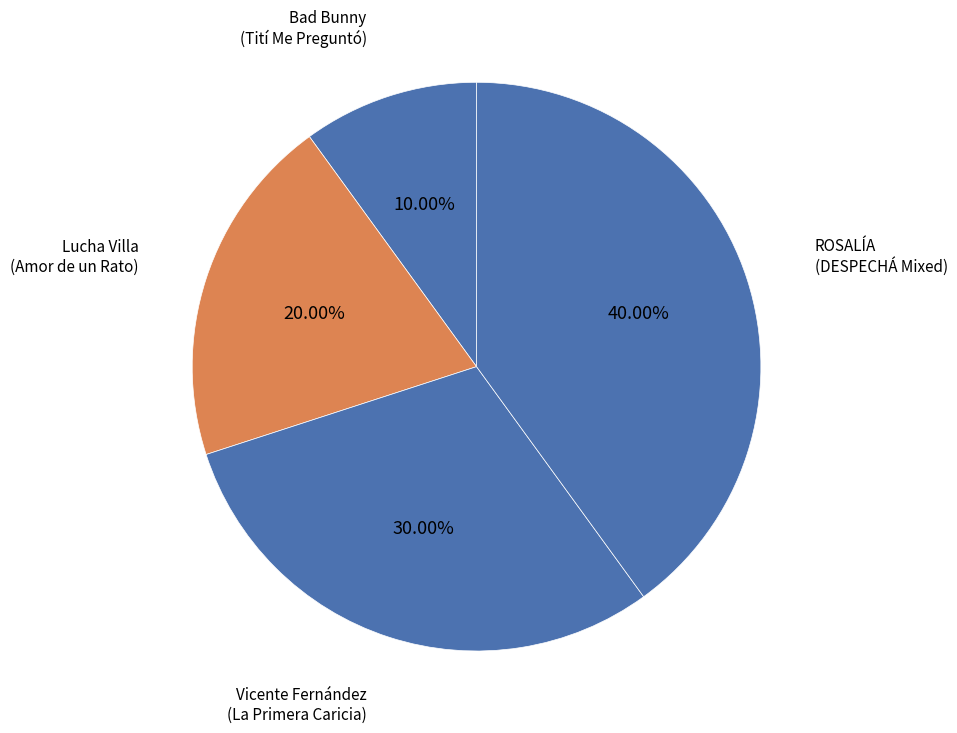

Is there a majority slice in this chart?

No